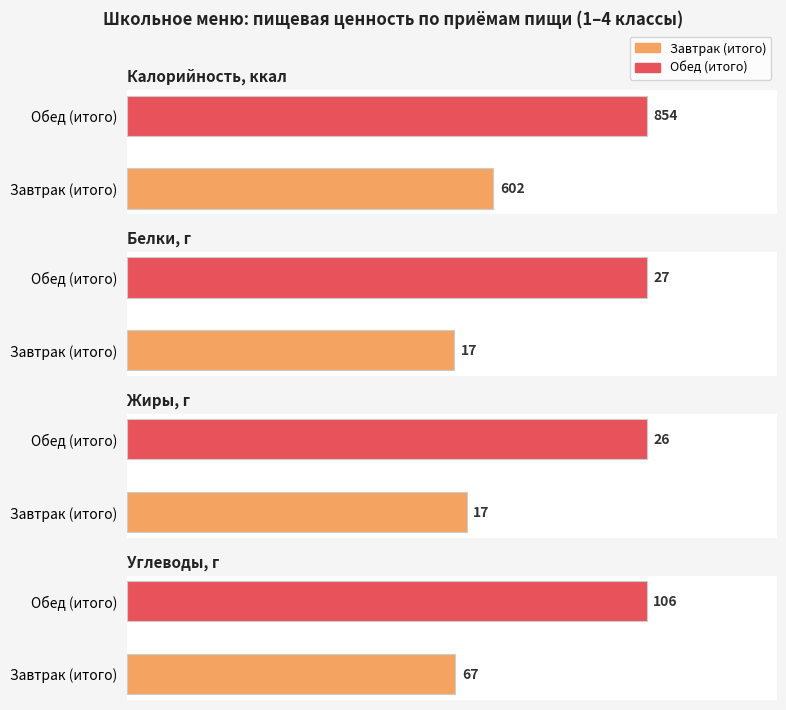

Reading left to right, what are all the values shown in this chart?

Калорийность: Завтрак (итого)=602	Обед (итого)=854
Белки: Завтрак (итого)=17	Обед (итого)=27
Жиры: Завтрак (итого)=17	Обед (итого)=26
Углеводы: Завтрак (итого)=67	Обед (итого)=106